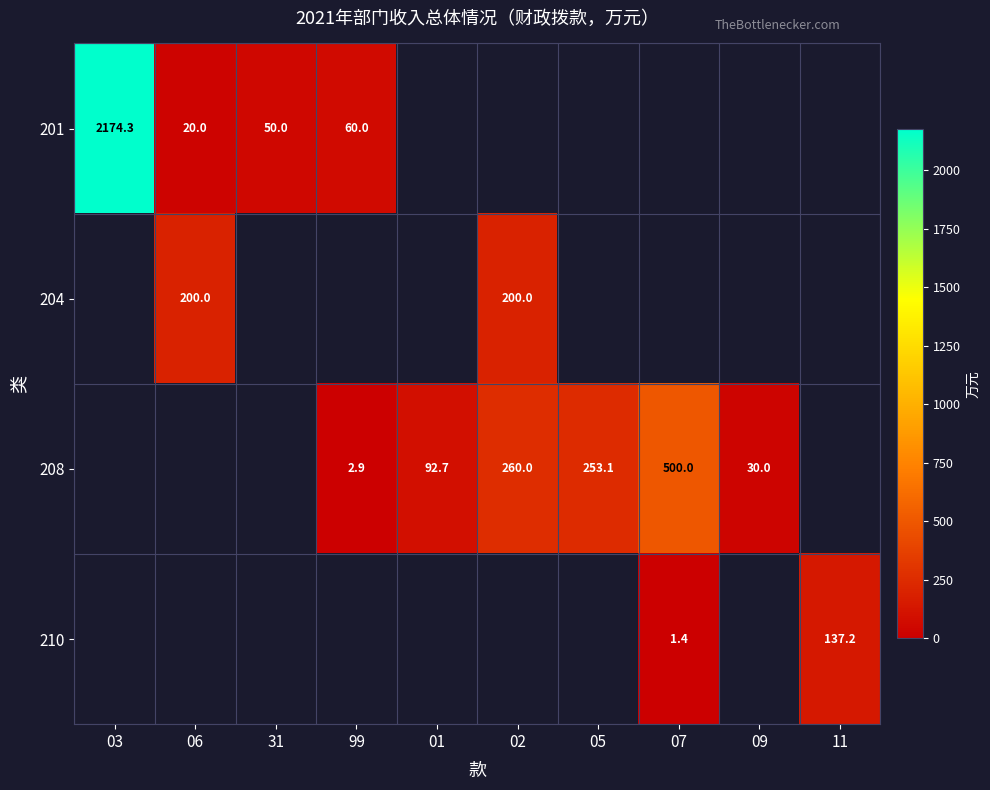

True or false: 208 has a value of 500.0 at 07.

True